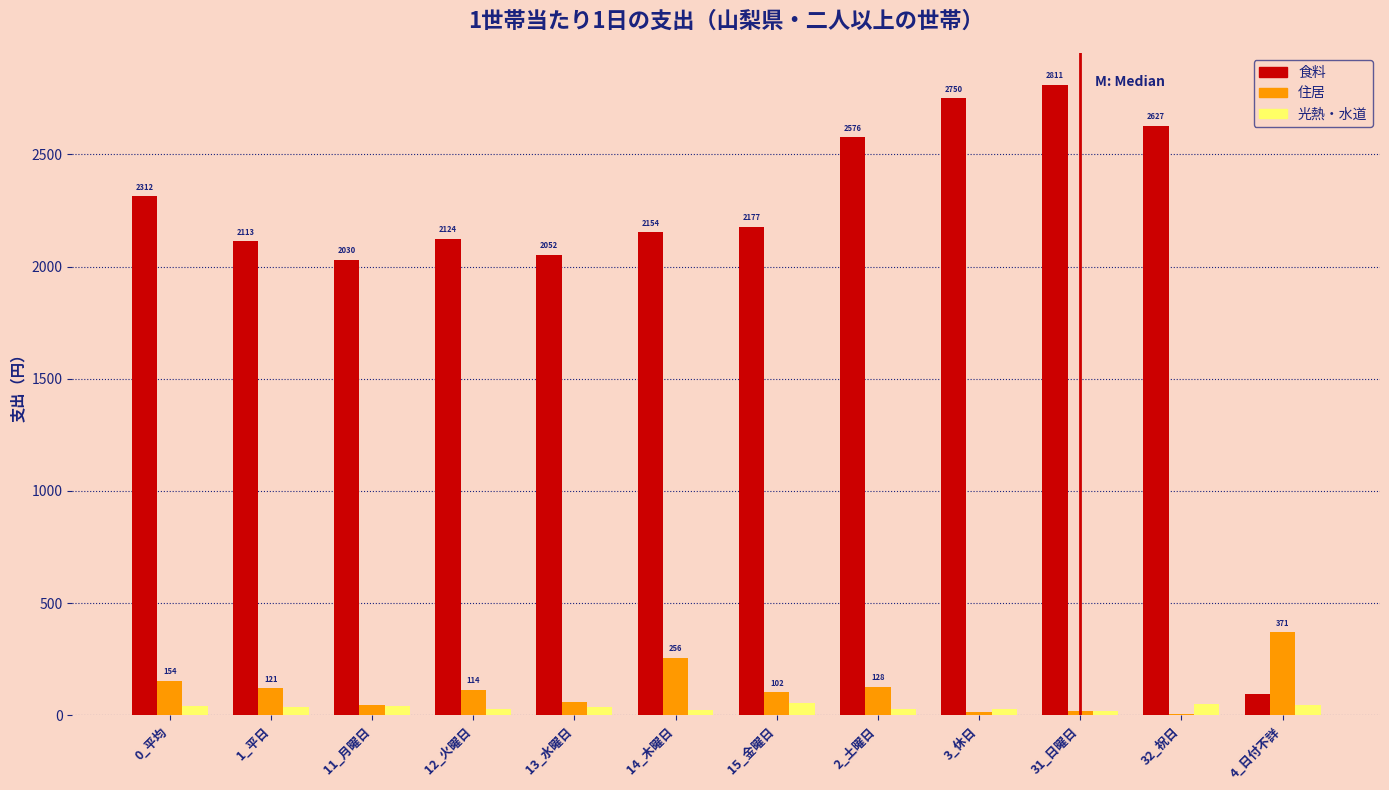

The 光熱・水道 series shows 48.4 at 32_祝日. True or false?

True